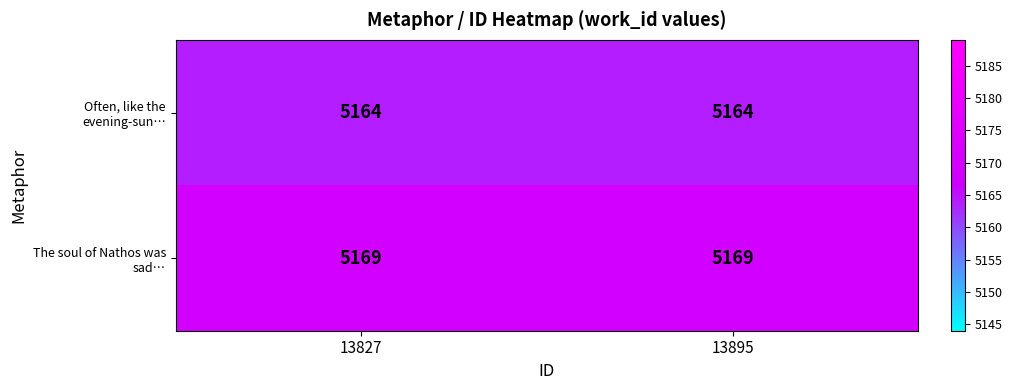

List the series in order of their peak value, highest first.

The soul of Nathos was sad…, Often, like the evening-sun…